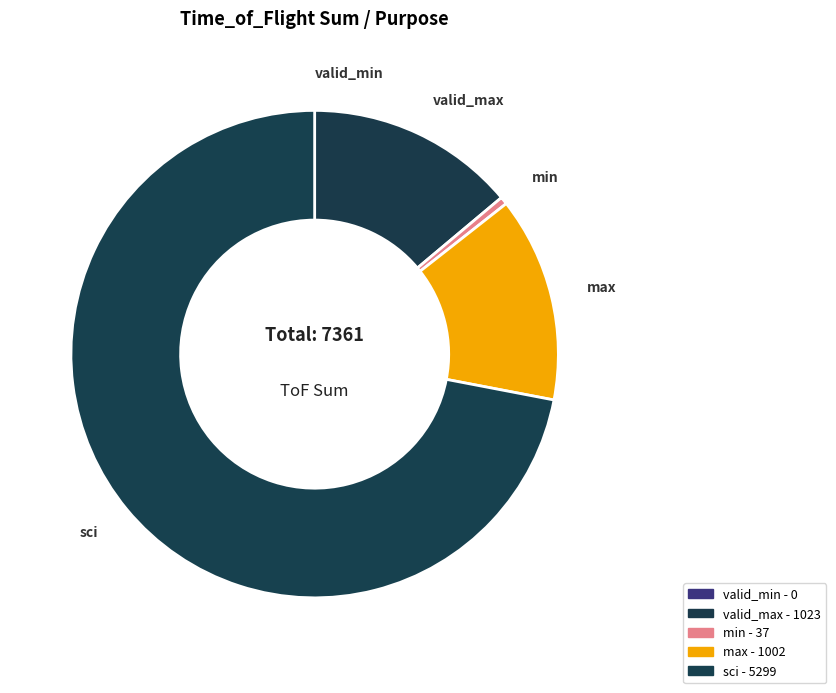

Which category has the biggest portion of the pie?

sci